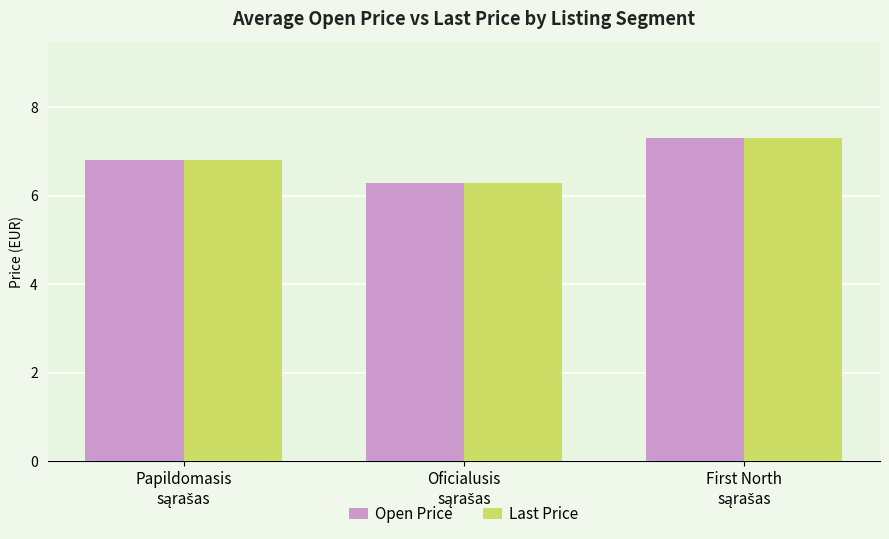

What is the difference between the maximum and minimum values in the Last Price series?

1.0